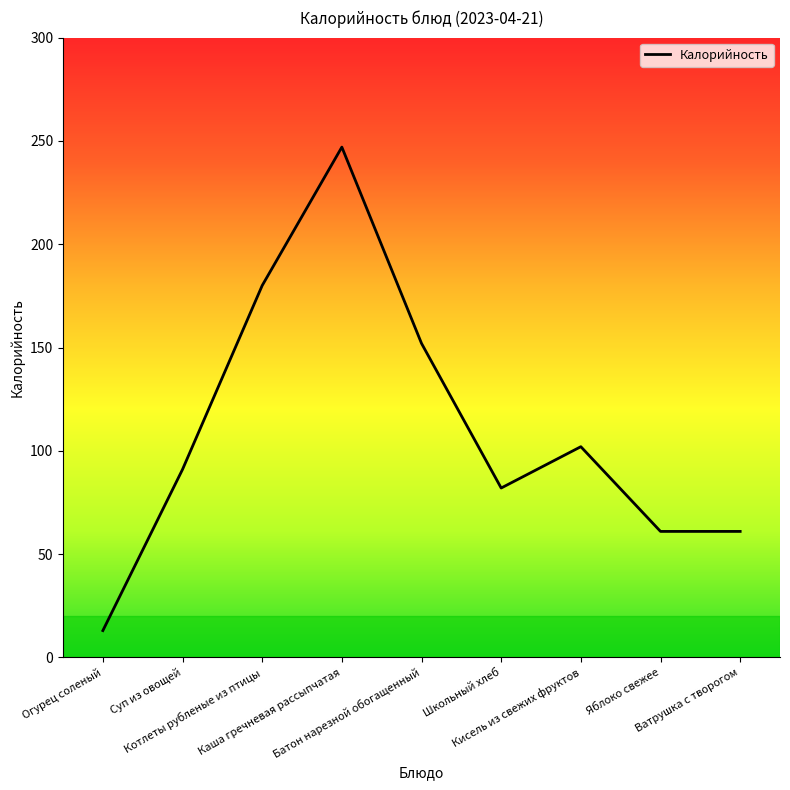

What is the minimum value shown in the chart?

13